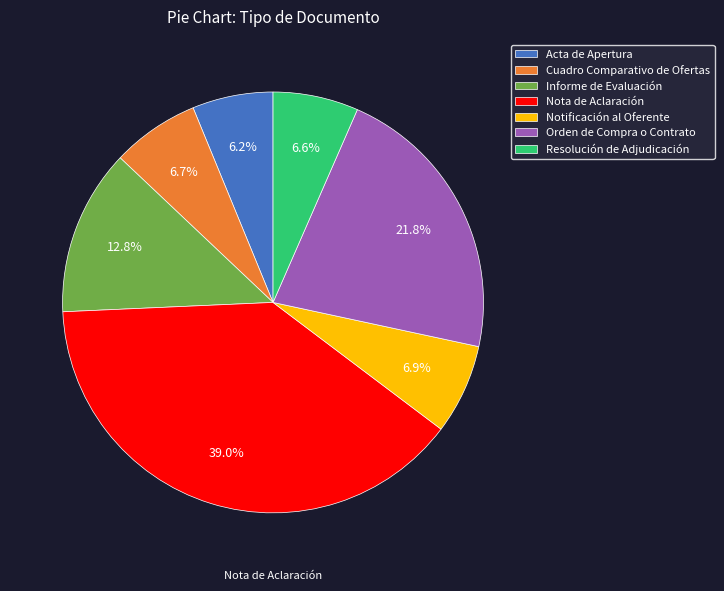

To the nearest percent, what percentage of the pie is Cuadro Comparativo de Ofertas?

7%